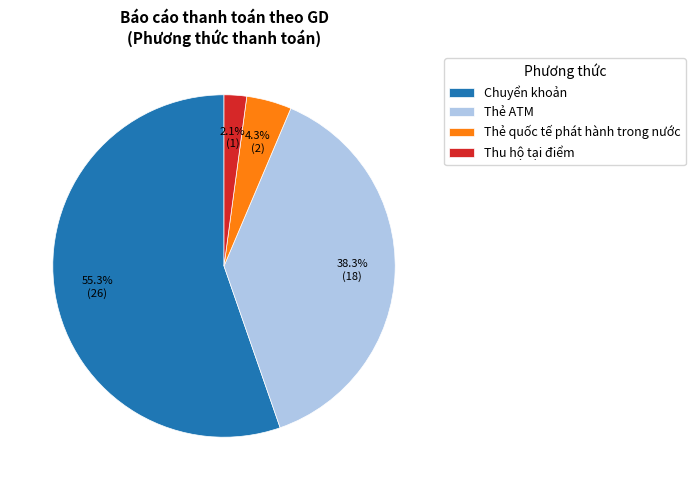

To the nearest percent, what portion does Thu hộ tại điểm represent?

2%